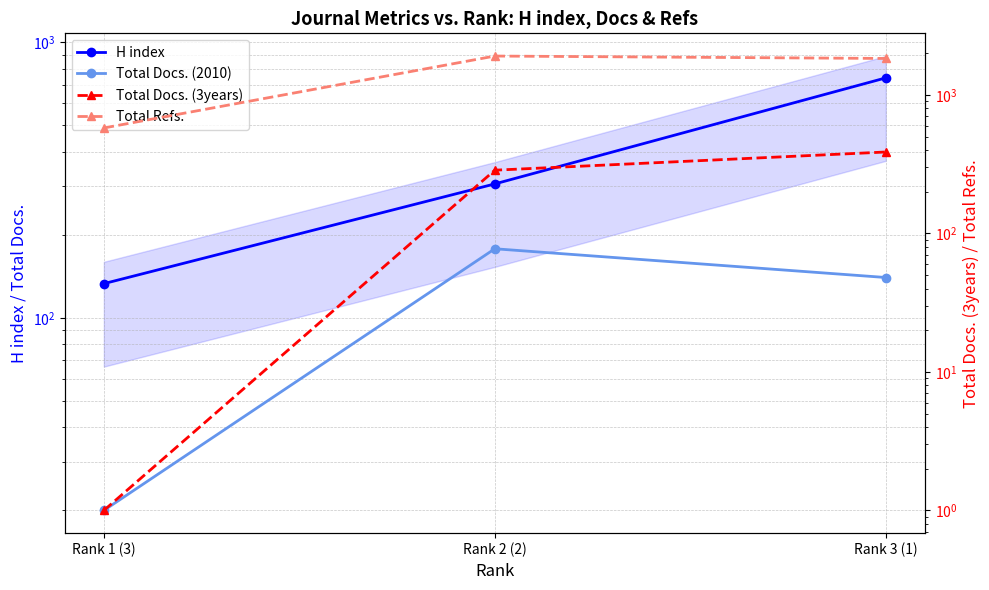

What is the difference between the Total Docs. (2010) values at Rank 2 (2) and Rank 3 (1)?

38